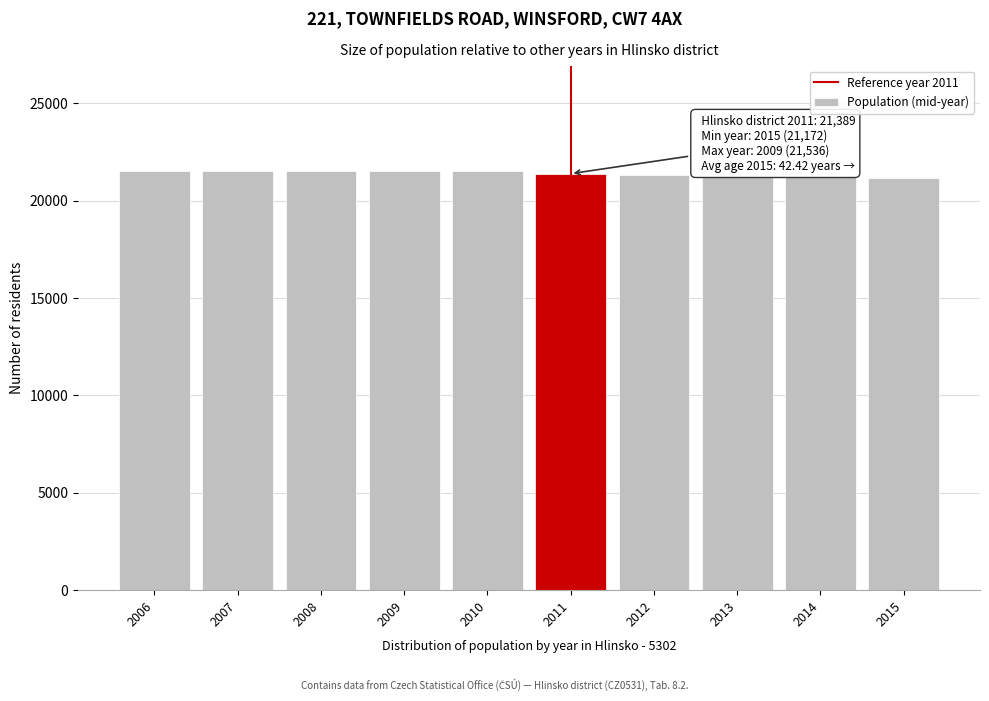

What is the value of the 6th bar from the left?

21389